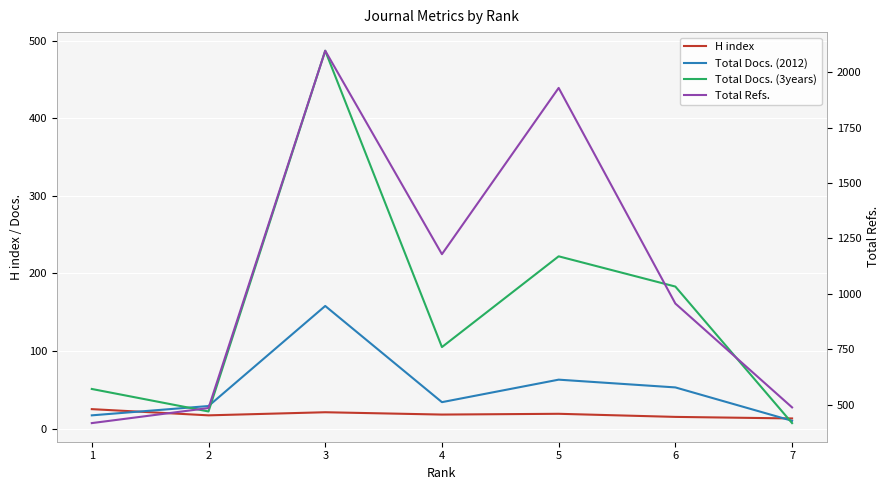

Is it true that Total Docs. (3years) equals 31 at 4?

False